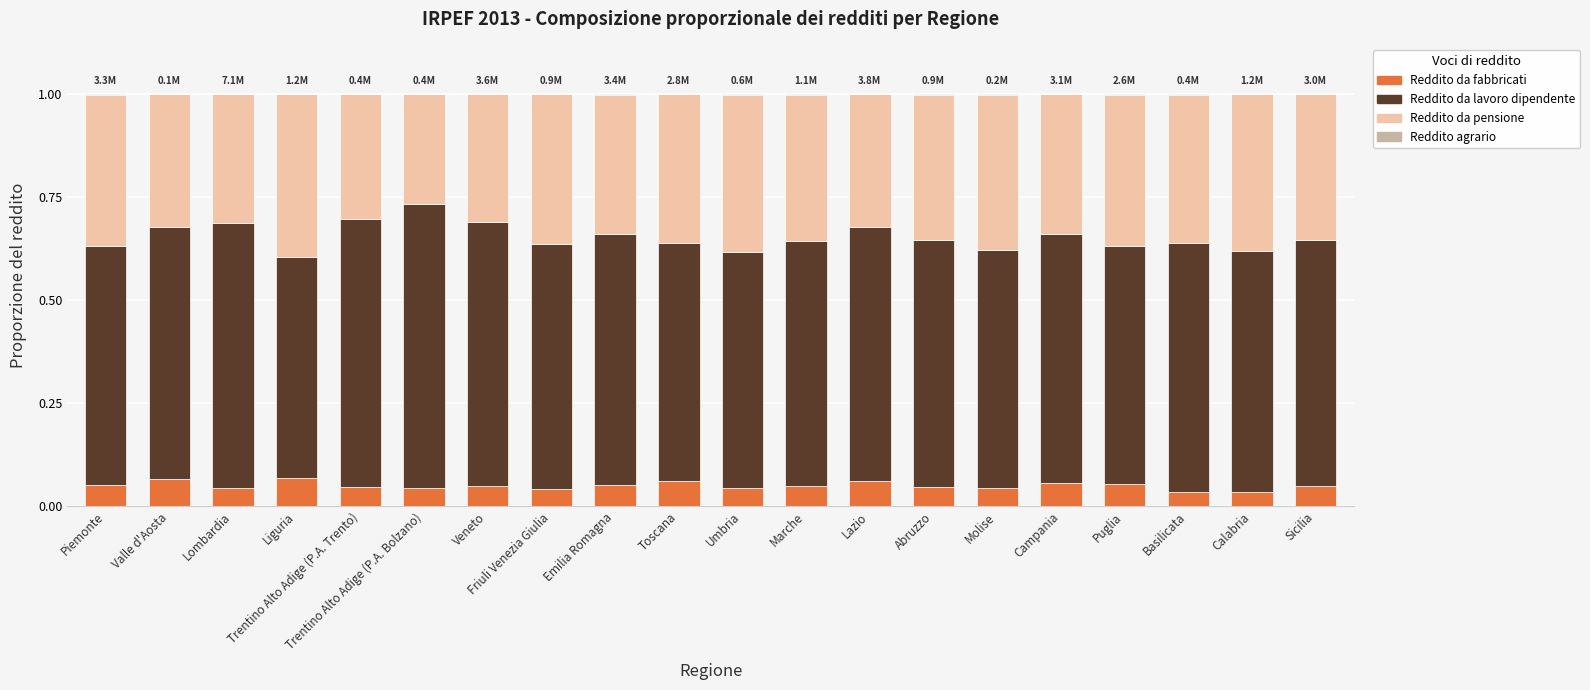

What position from the right is Lombardia?

18